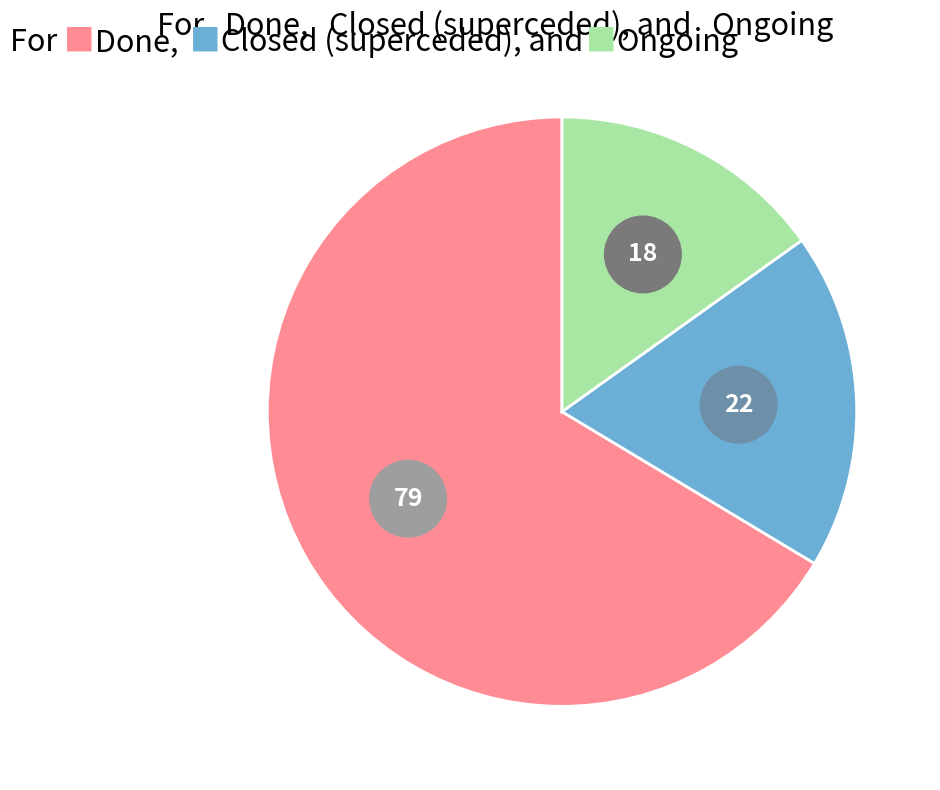

What percentage is NOT represented by Closed (superceded)?

81.5%